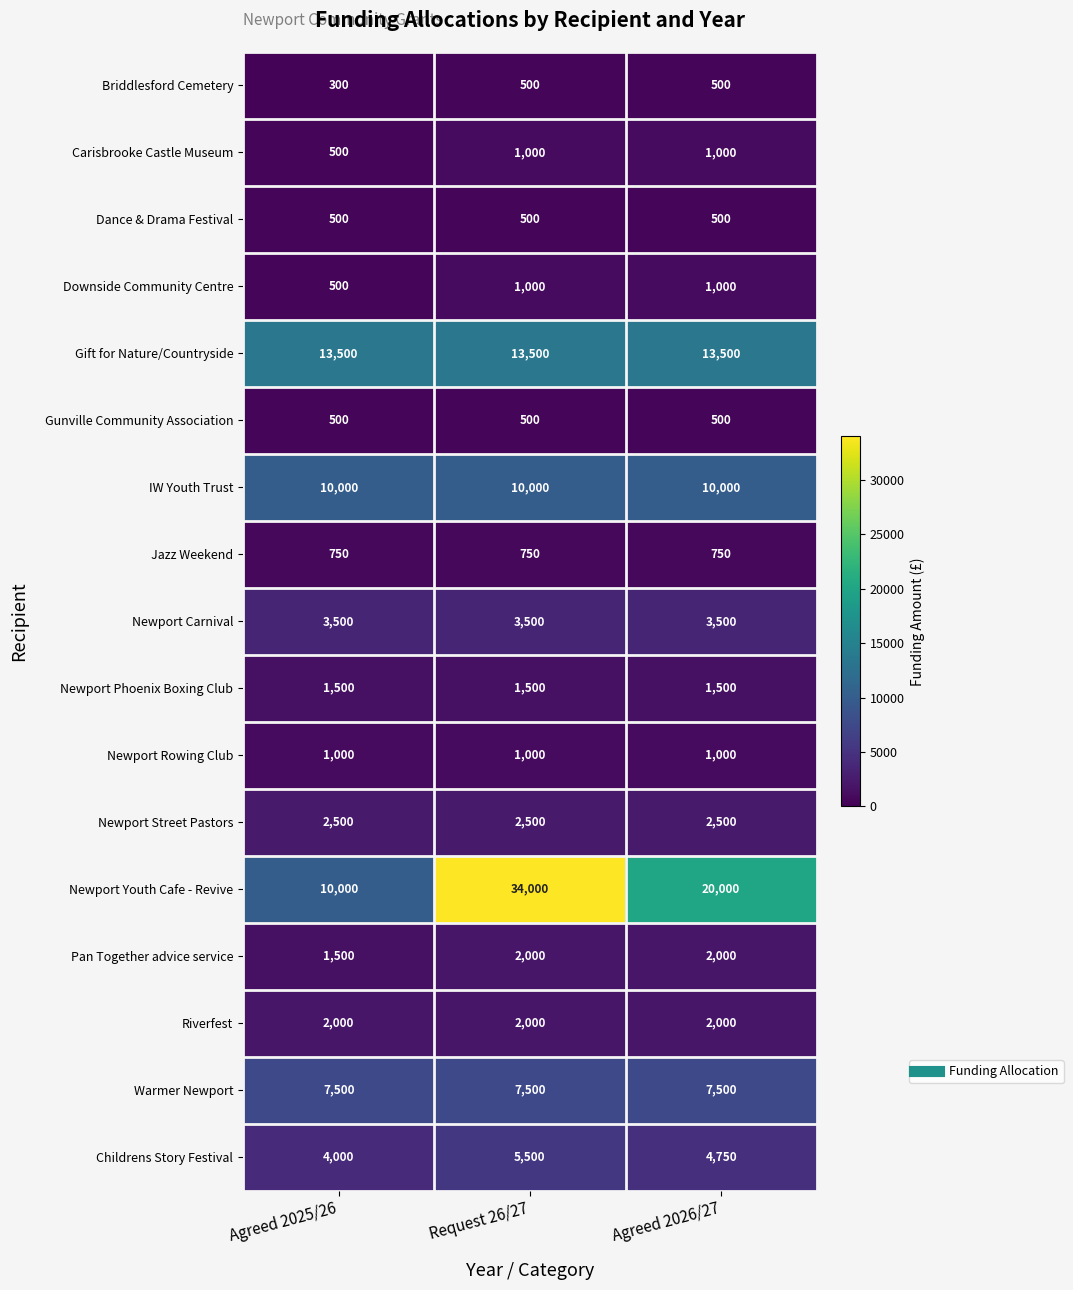

At how many categories does at least one series exceed 11387?

3